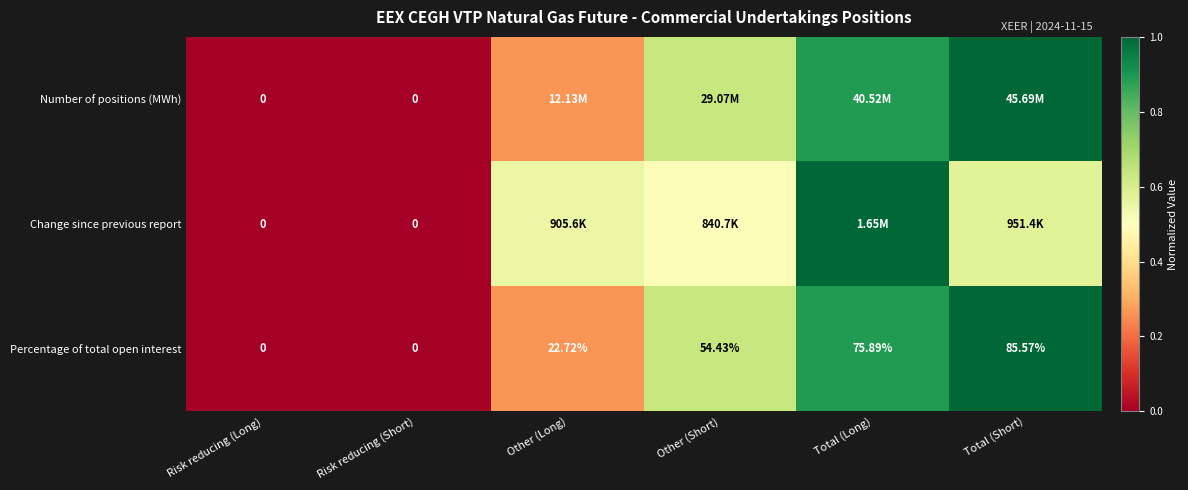

Where does the Percentage of total open interest series first go above 54?

Other (Short)